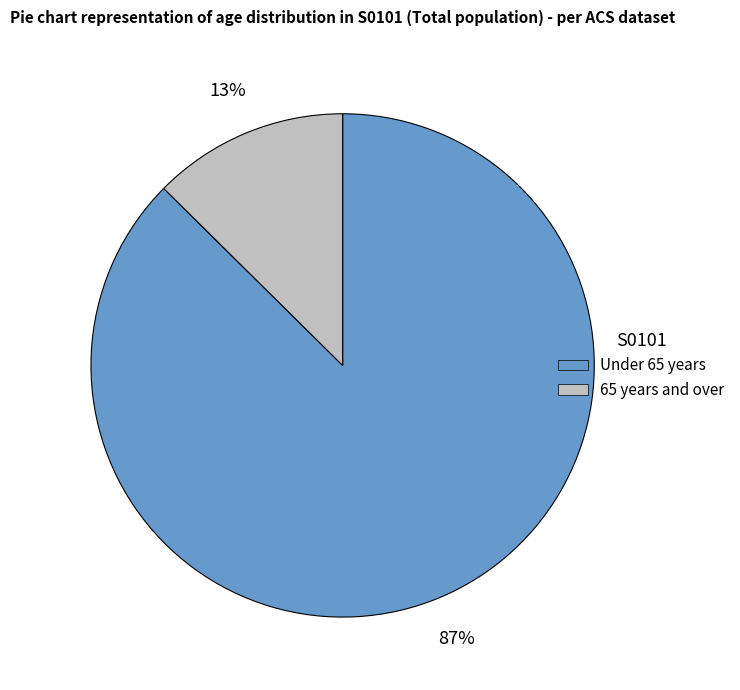

To the nearest percent, what is the average slice percentage?

50%